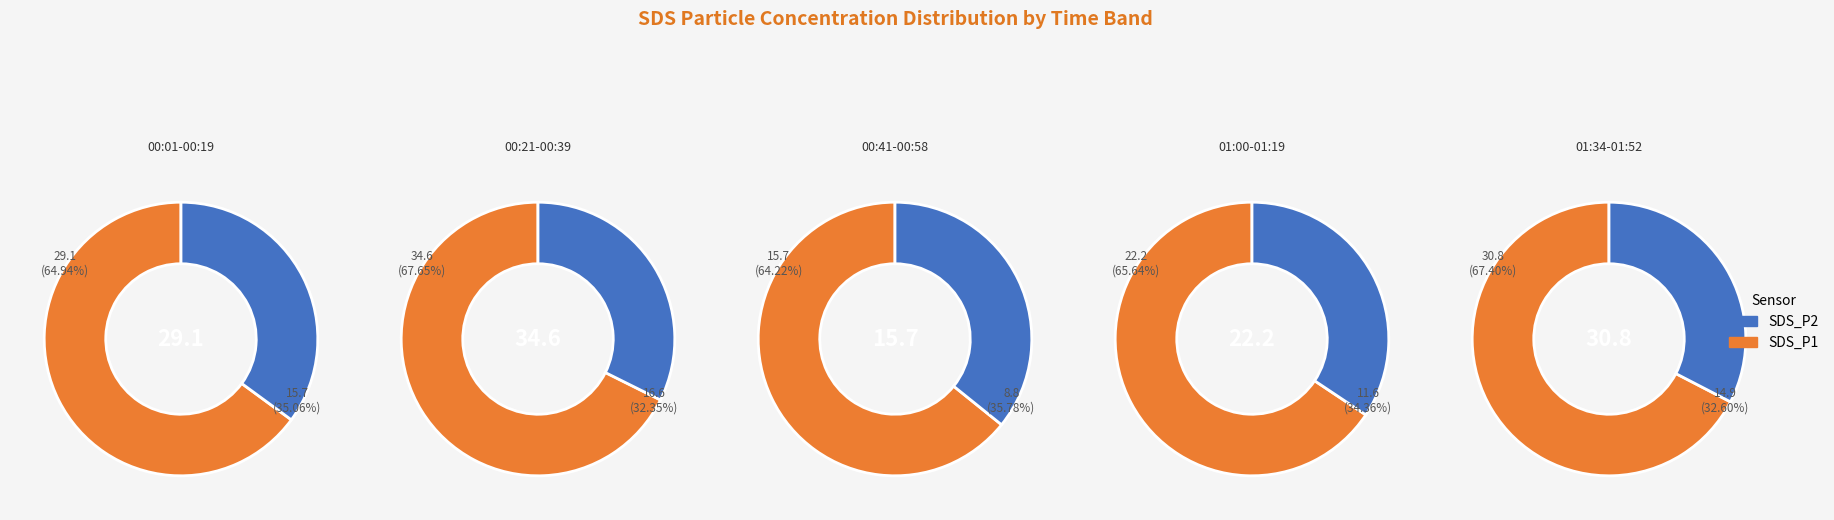

Is the sum of 27 and 10 greater than half?

No